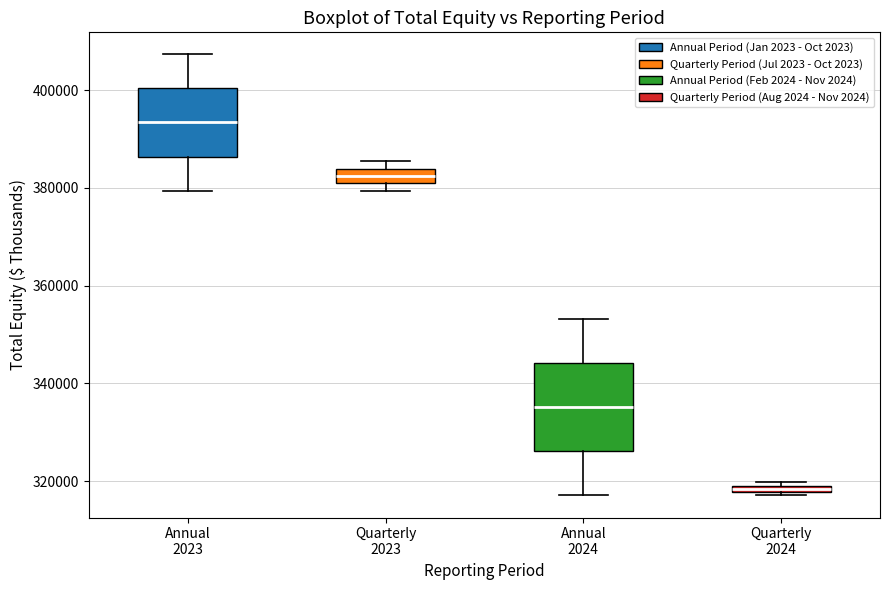

Which box's median line is the highest?

Annual 2023